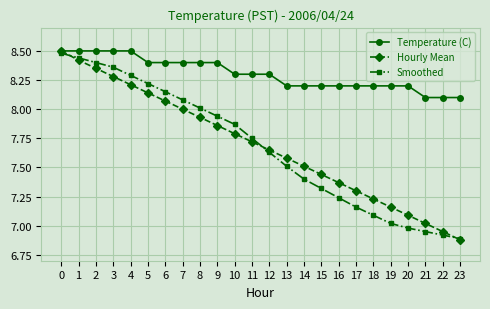

True or false: Hourly Mean has a value of 4.2 at 16.

False